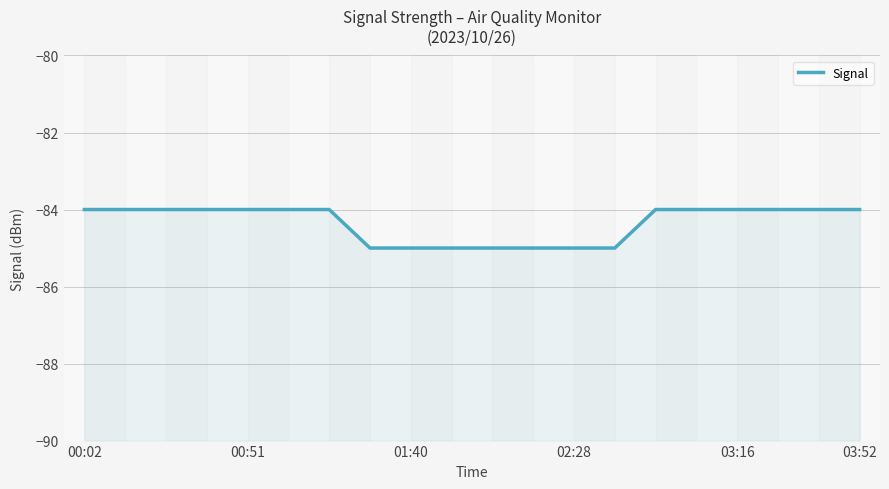

Is it true that the value at 9 is -57?

False